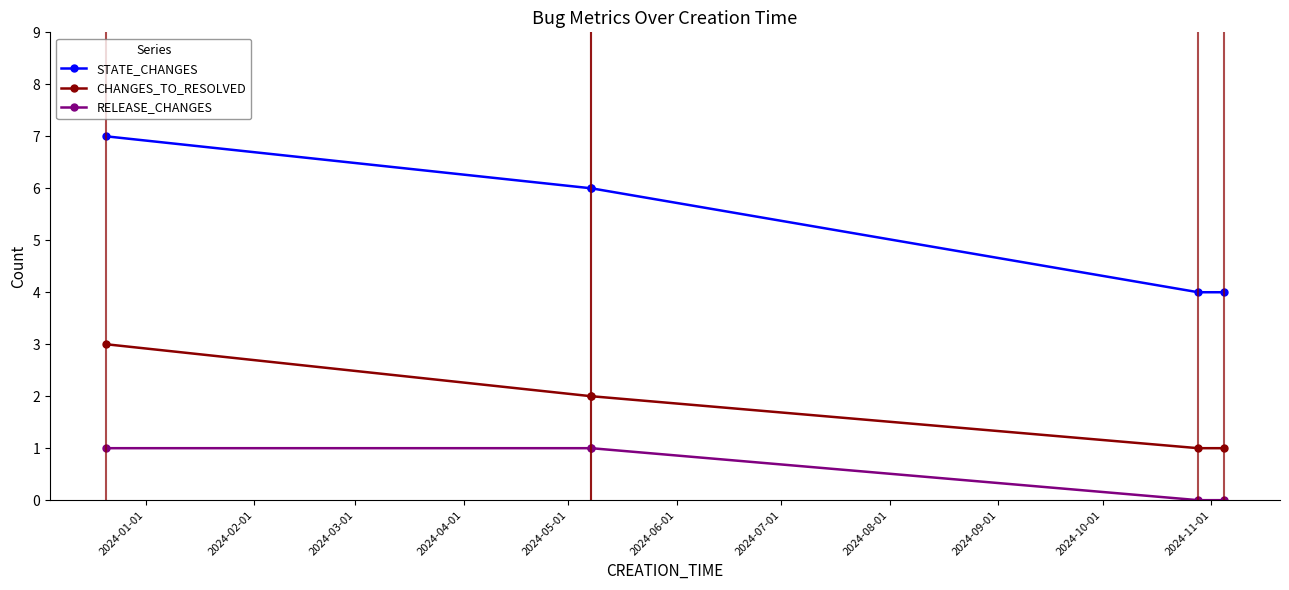

Does the chart have visible grid lines?

No